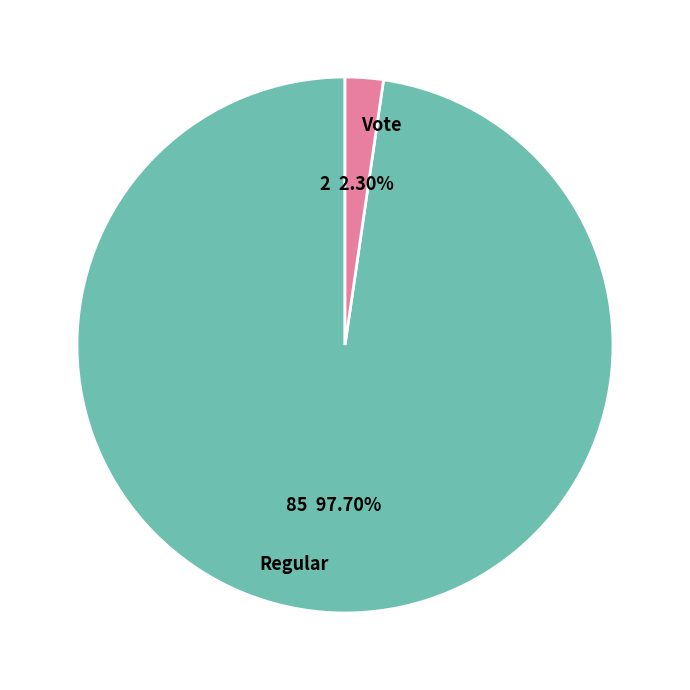

To the nearest percent, what percentage of the pie is Regular?

98%